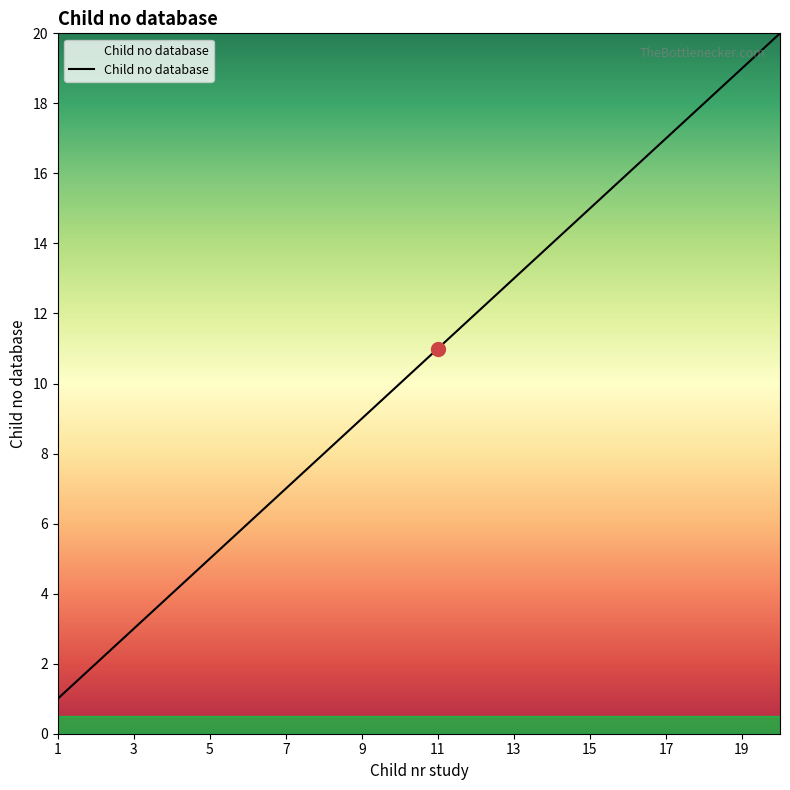

True or false: the data has more than 2 interior local peaks.

False